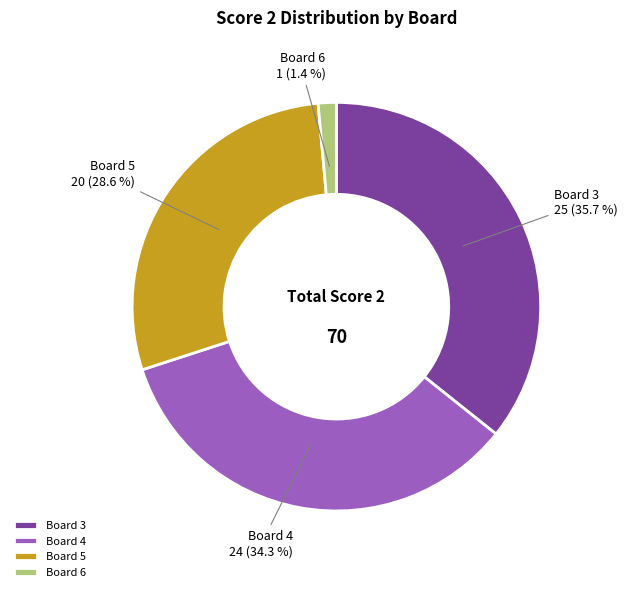

Rank the categories by value from highest to lowest.

Board 3, Board 4, Board 5, Board 6